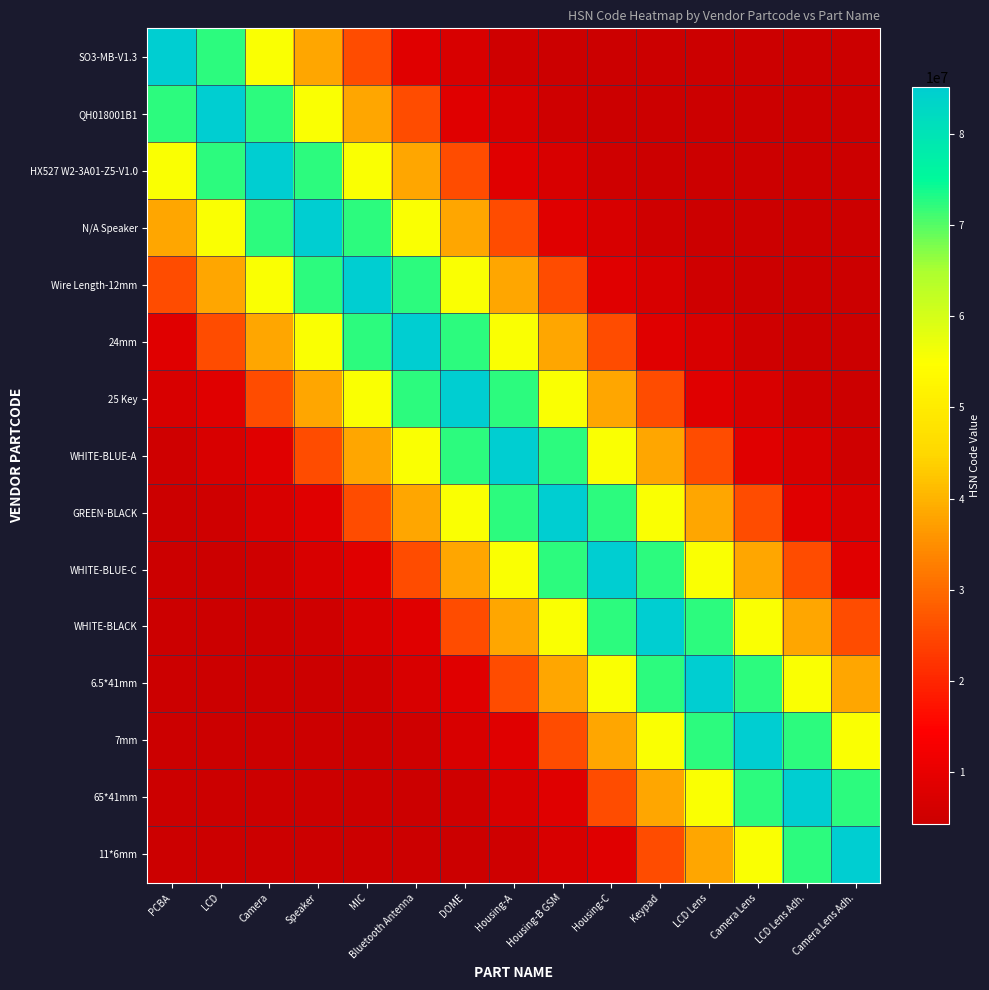

List the series in order of their peak value, highest first.

SO3-MB-V1.3, QH018001B1, HX527 W2-3A01-Z5-V1.0, N/A Speaker, Wire Length-12mm, 24mm, 25 Key, WHITE-BLUE-A, GREEN-BLACK, WHITE-BLUE-C, WHITE-BLACK, 6.5*41mm, 7mm, 65*41mm, 11*6mm